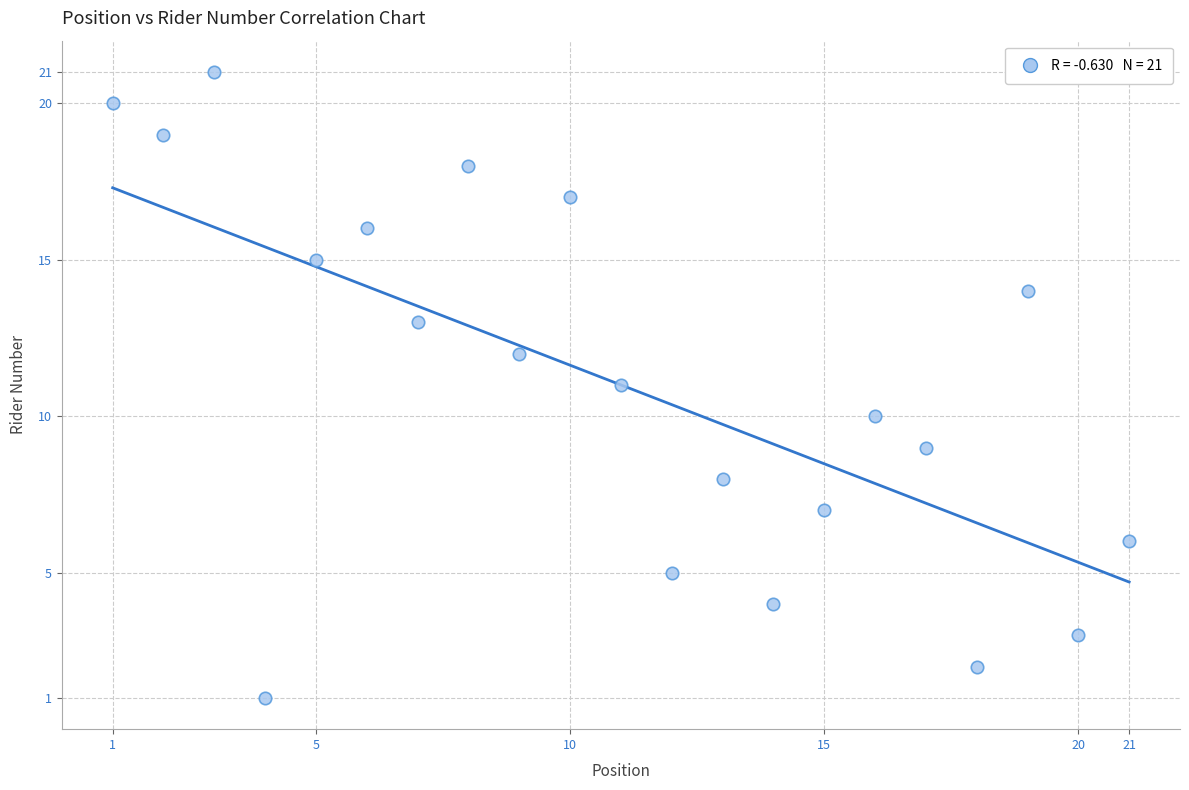

What is the range of X values (max minus min)?

20